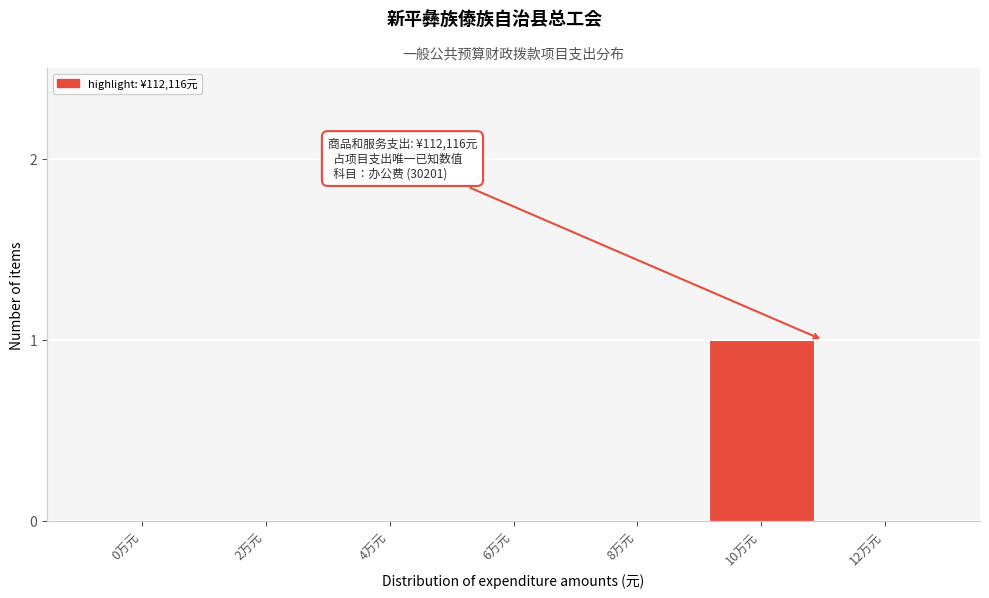

Reading left to right, list all the values displayed in this chart.

0万元=0	2万元=0	4万元=0	6万元=0	8万元=0	10万元=1	12万元=0